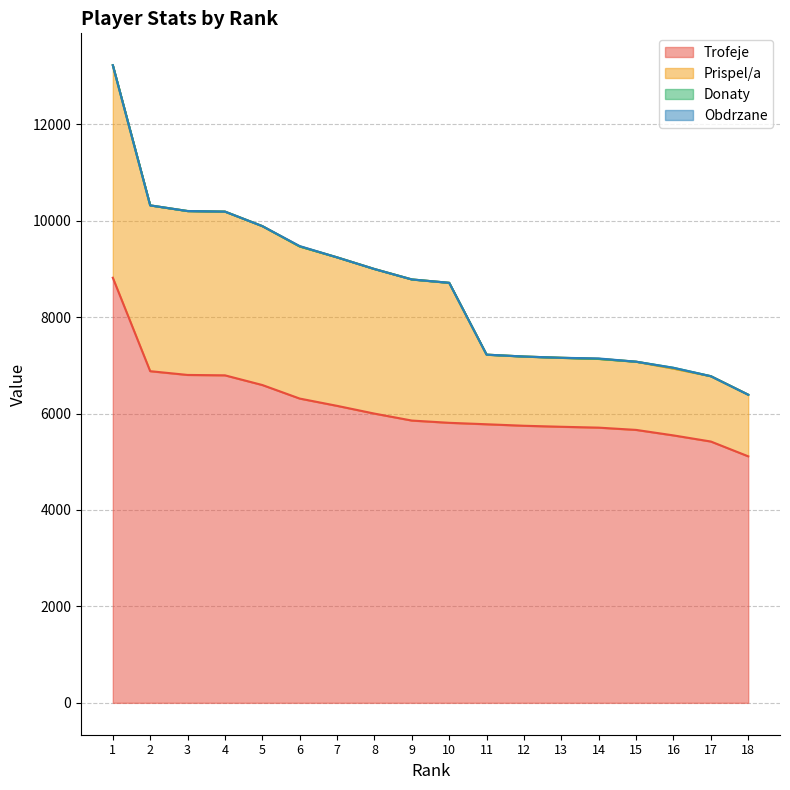

List the labels in order of Donaty value, smallest first.

1, 2, 3, 4, 5, 6, 7, 8, 9, 10, 11, 12, 13, 14, 15, 17, 18, 16